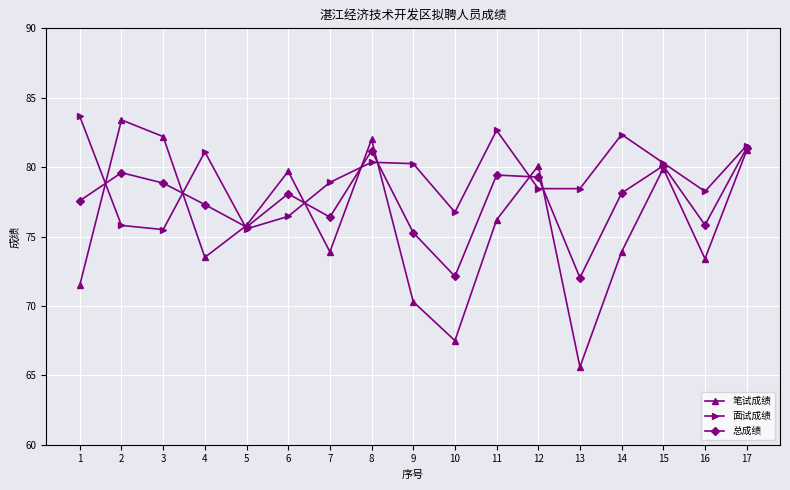

What is the sum of all 总成绩 values?

1318.3